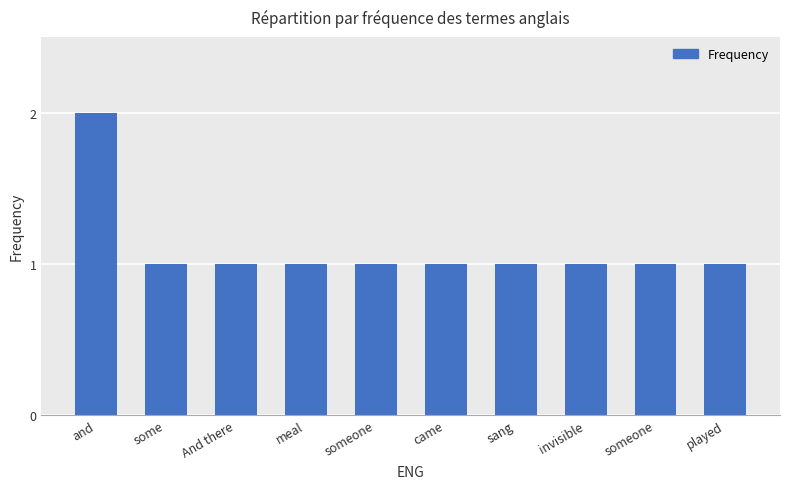

Between And there and came, which is larger?

And there